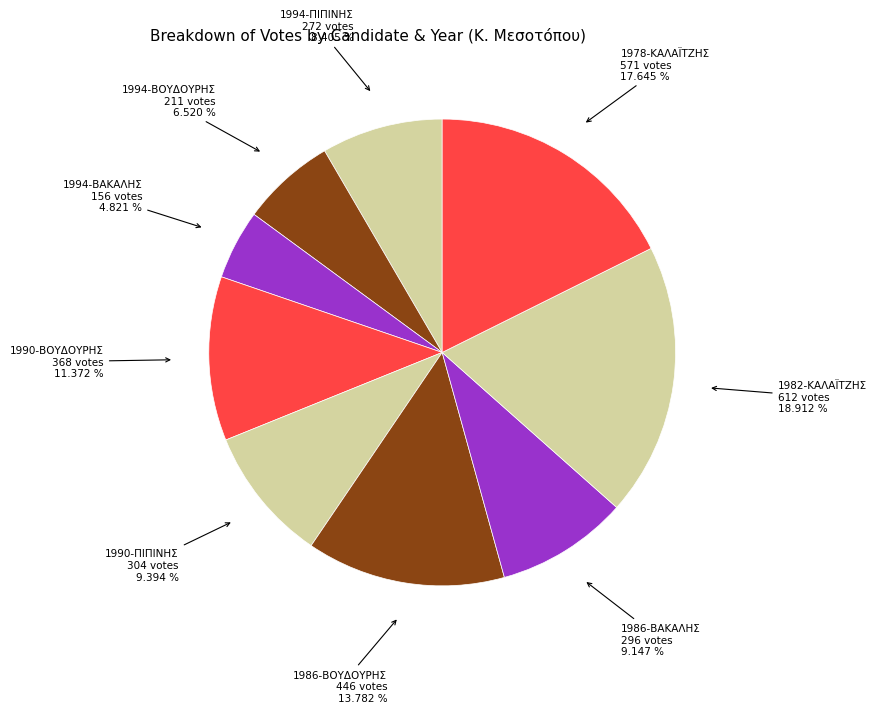

Which category has the biggest portion of the pie?

1982-ΚΑΛΑΪΤΖΗΣ